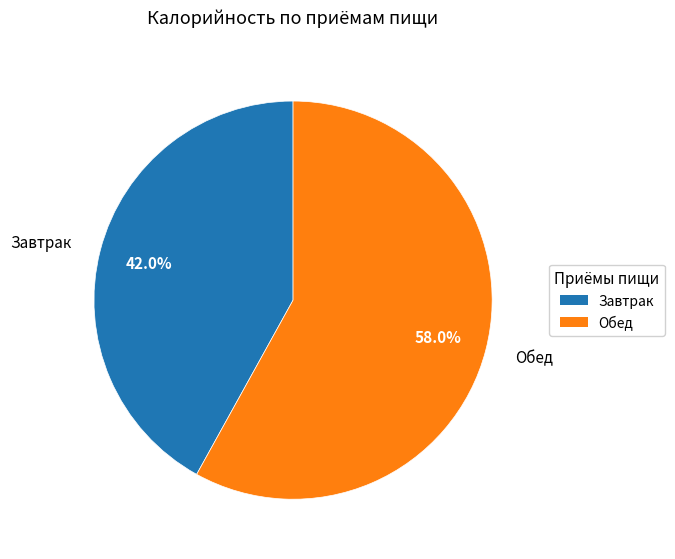

Count the number of slices in the pie.

2